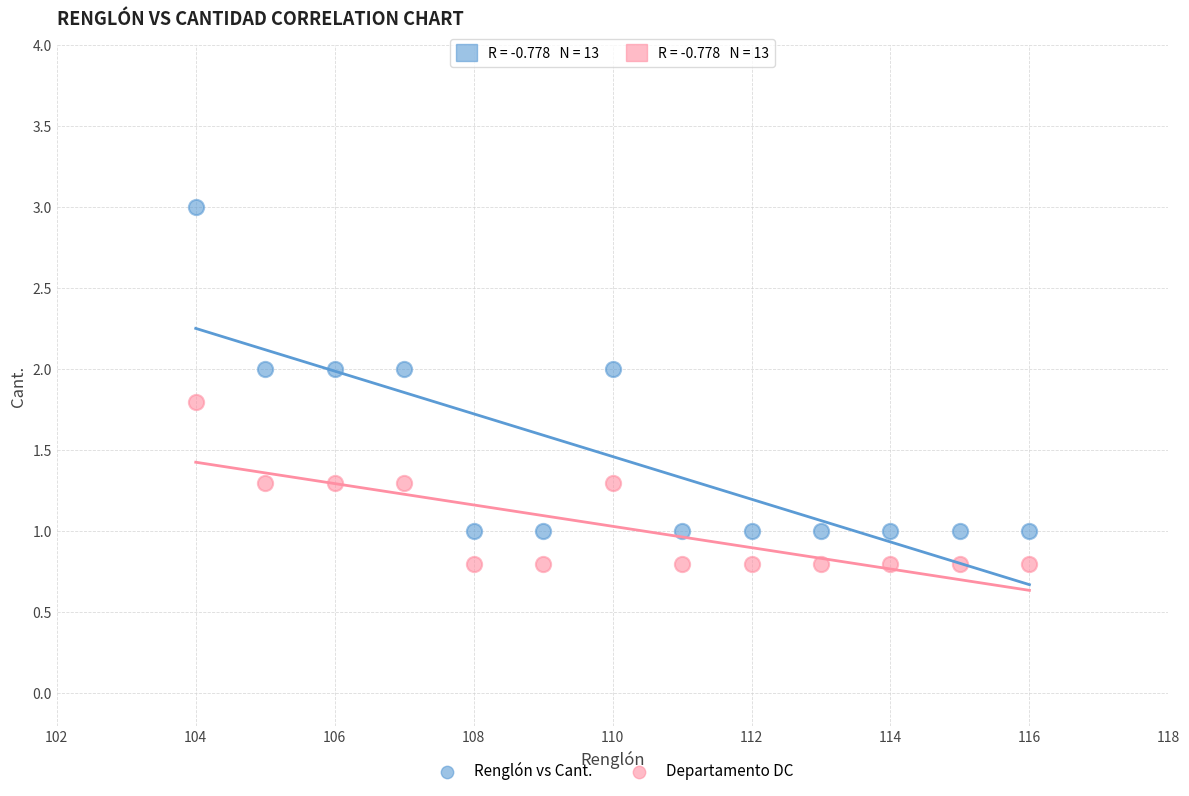

What are all the series names shown in the legend?

Renglón vs Cant., Departamento DC